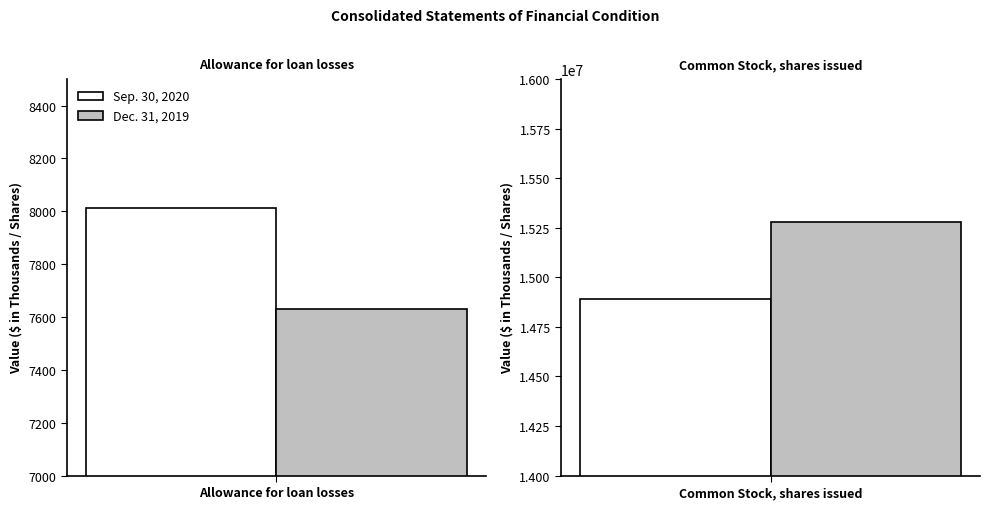

Is it true that Sep. 30, 2020 equals 8108546 at Common Stock, shares issued?

False